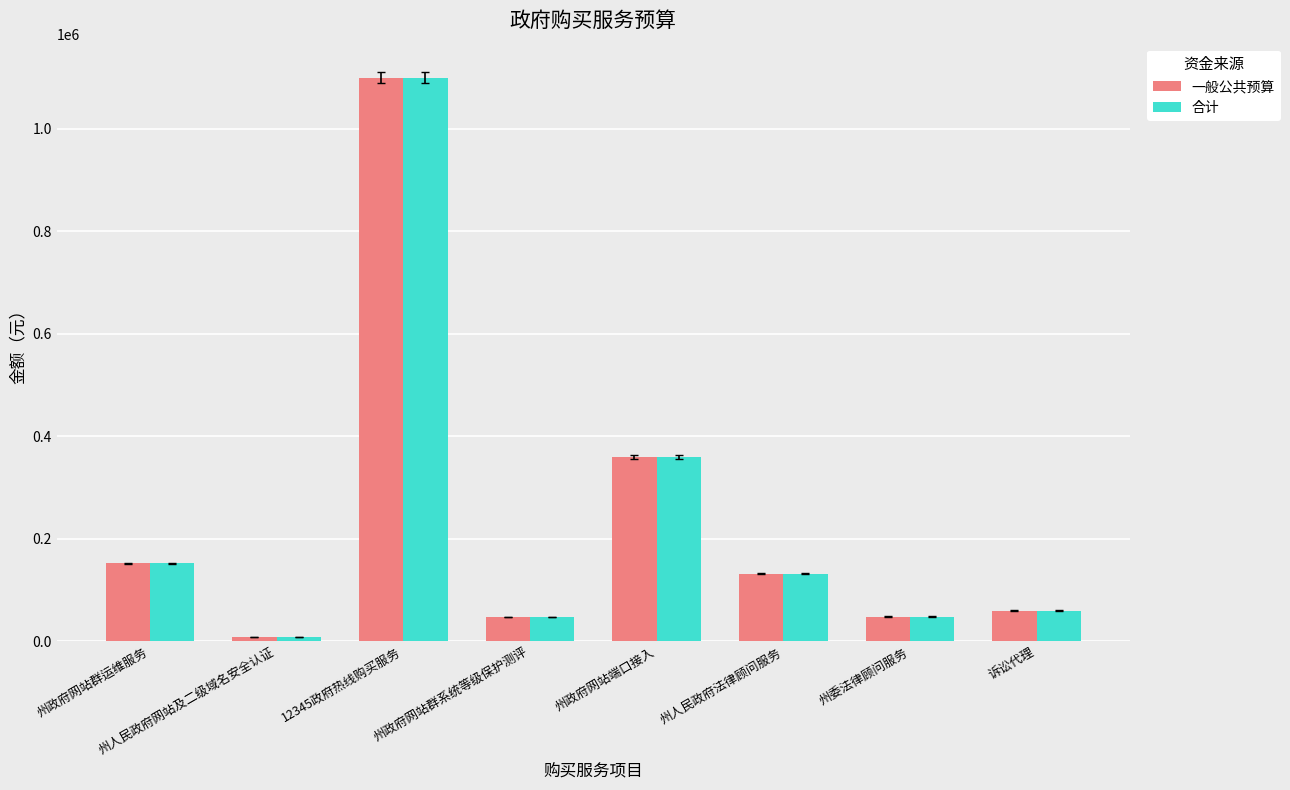

At which category is the sum across all series the highest?

12345政府热线购买服务